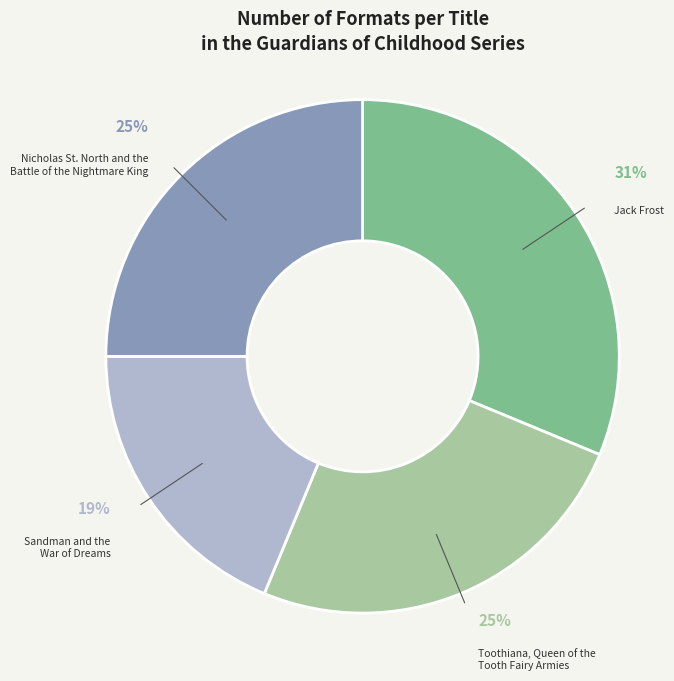

To the nearest percent, what is the difference between the largest and smallest slice percentages?

12%